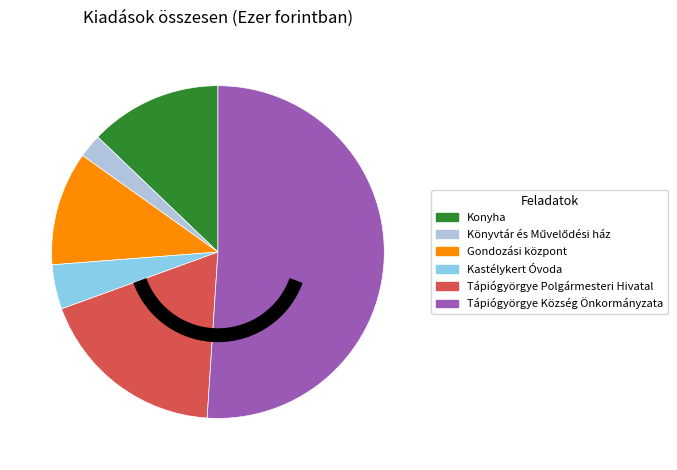

Approximately how many times larger is the value at Kastélykert Óvoda compared to Tápiógyörgye Község Önkormányzata?

0.1